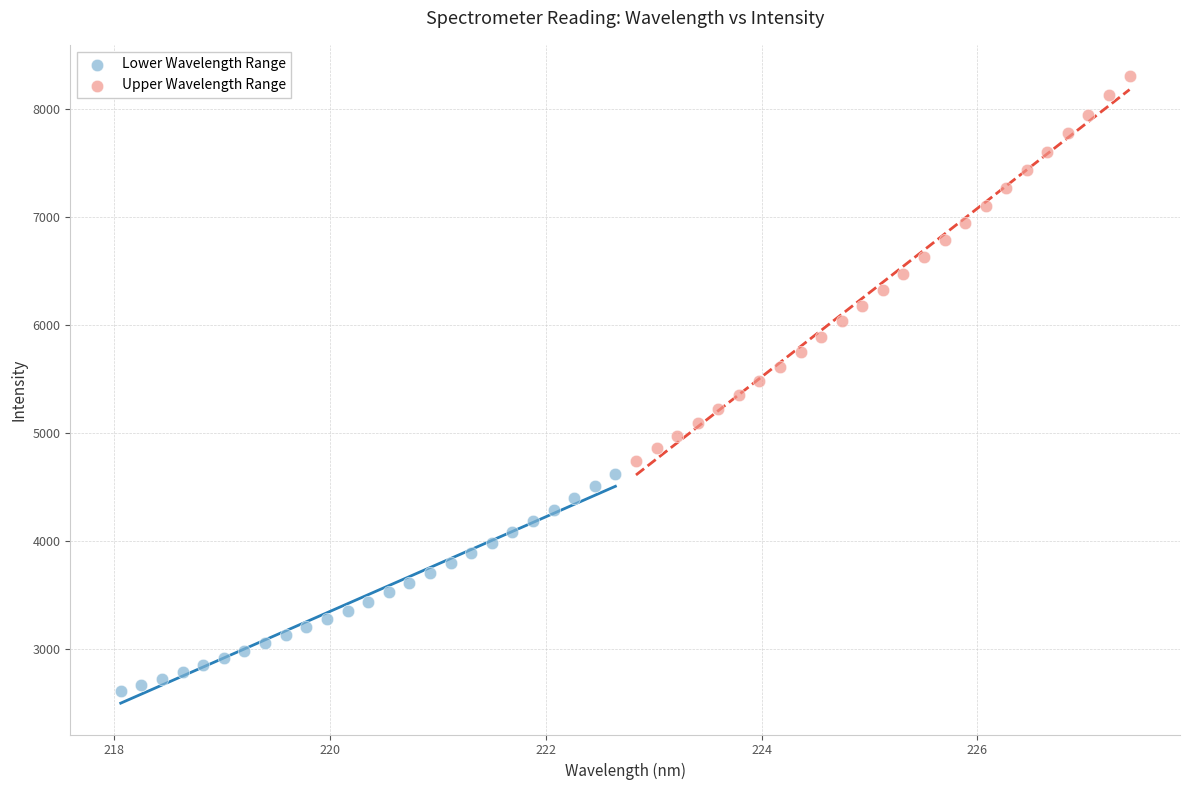

Which series reaches the minimum Y coordinate?

Lower Wavelength Range